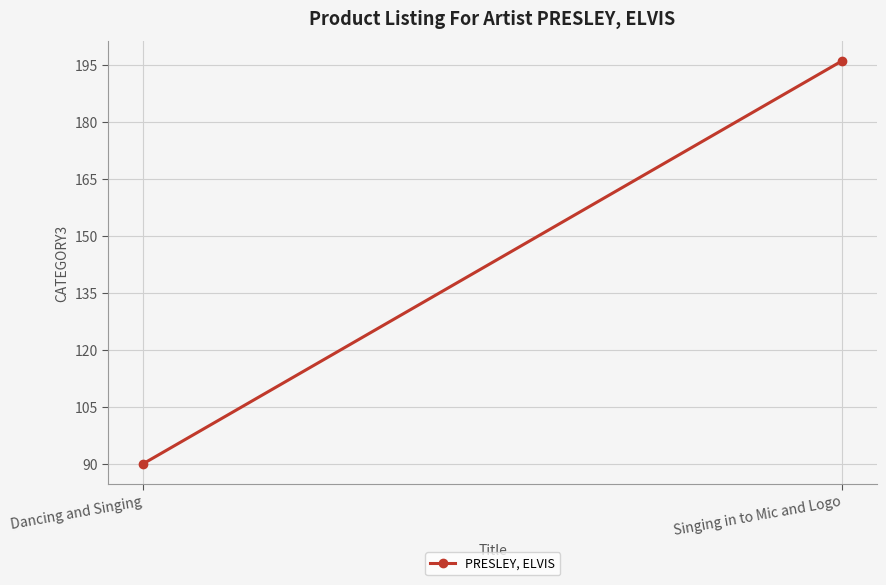

Which has a higher value, Dancing and Singing or Singing in to Mic and Logo?

Singing in to Mic and Logo